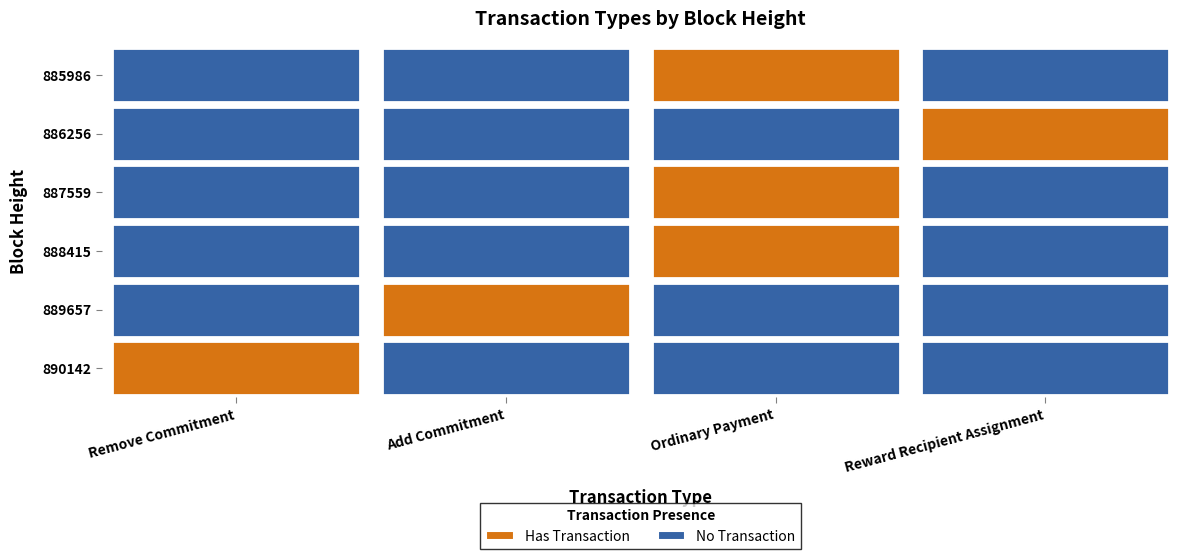

Which series has the widest spread of values?

Add Commitment